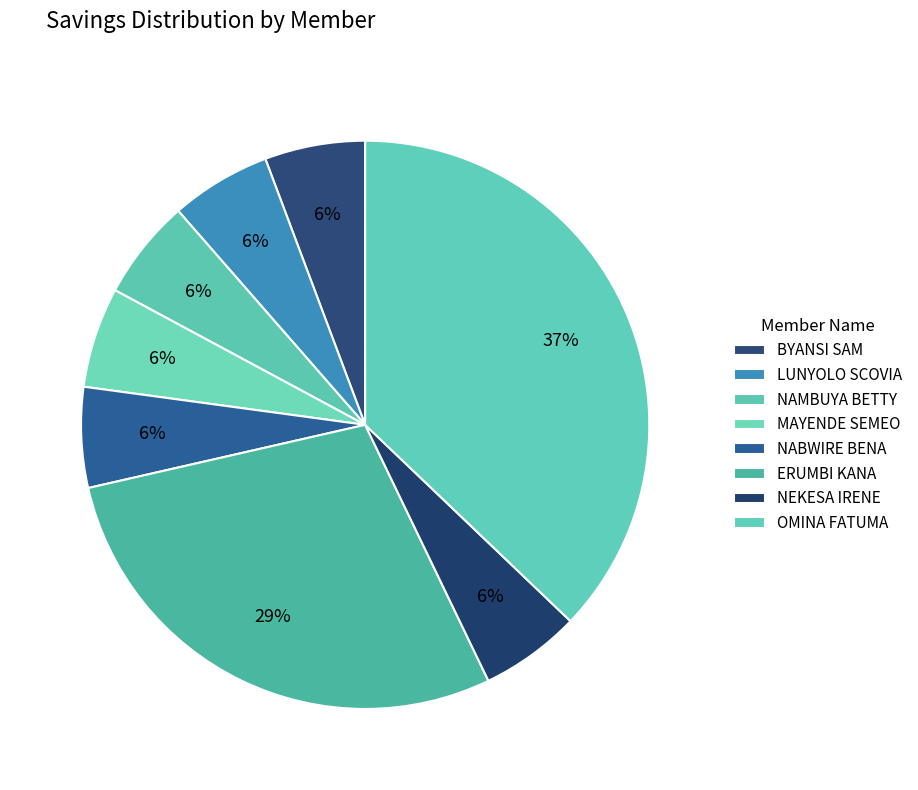

What is the smallest slice in the pie chart?

BYANSI SAM